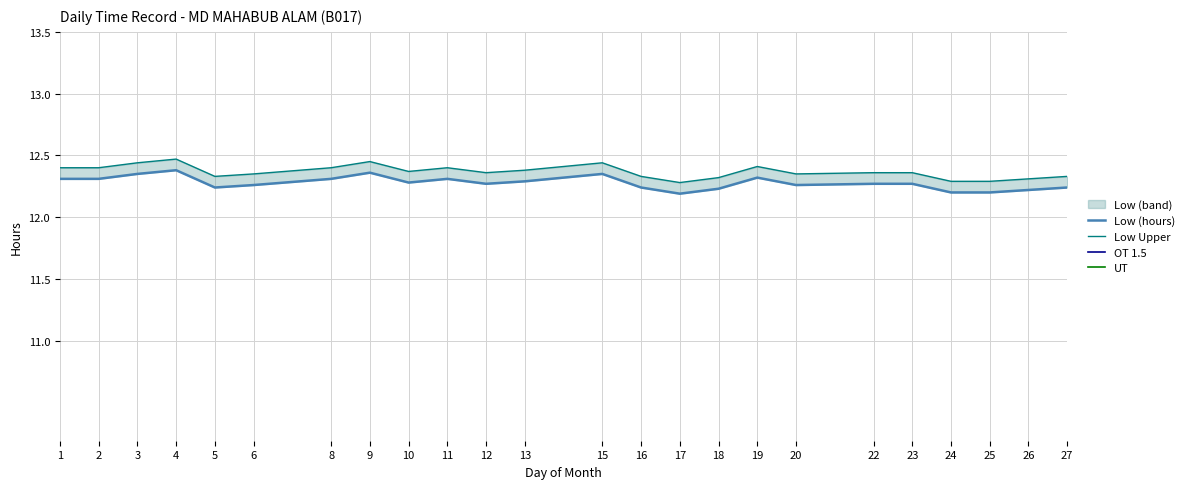

Which series has the largest total across all categories?

Low Upper